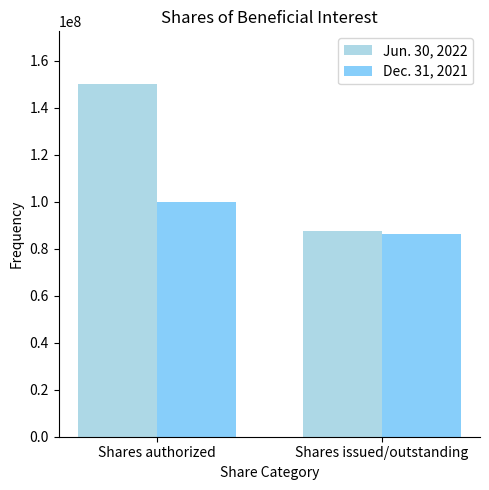

What is the sum of the Jun. 30, 2022 values at Shares authorized and Shares issued/outstanding?

237392000